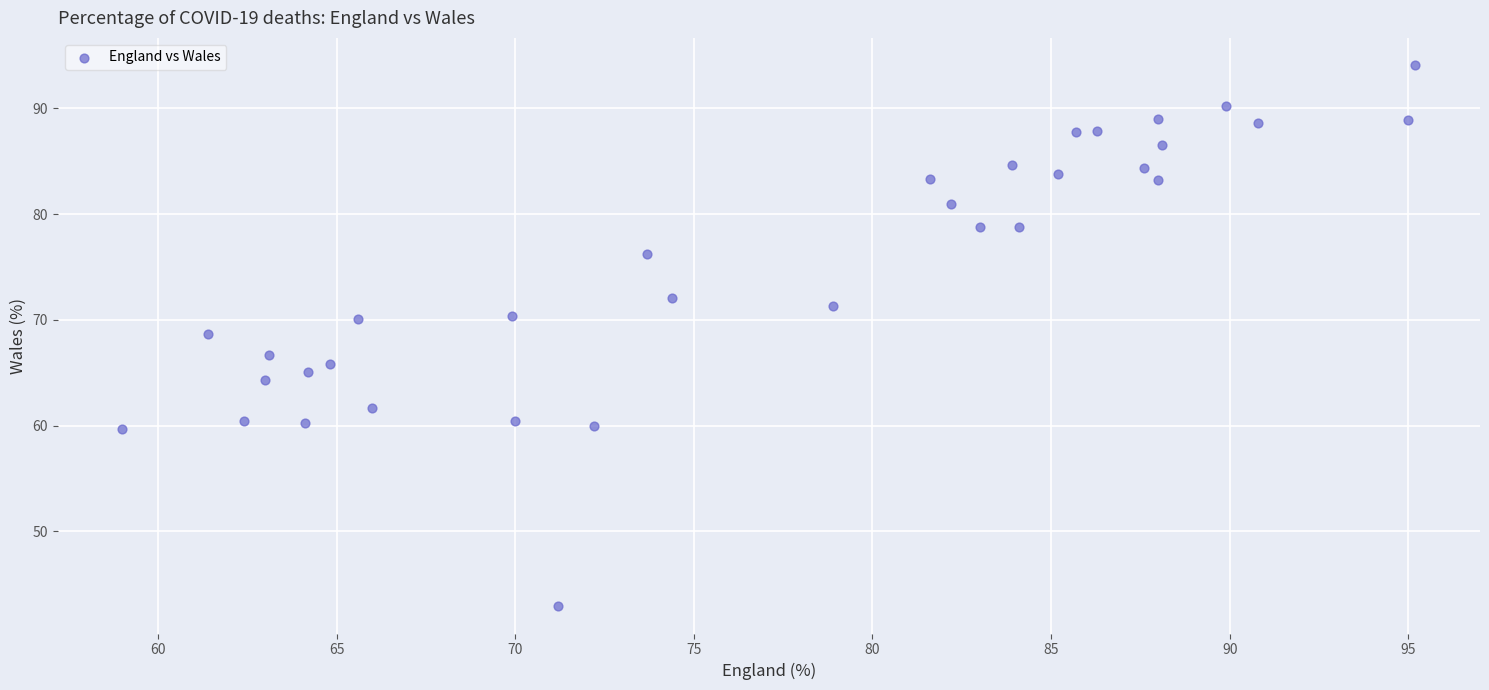

What Y value in the scatter plot is closest to 68?

68.7